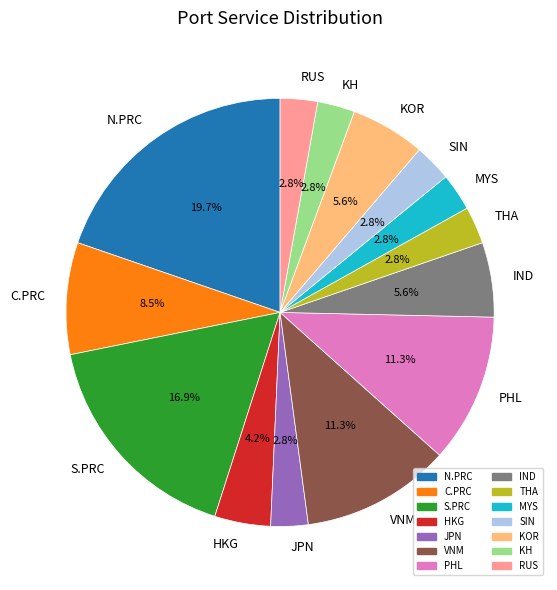

To the nearest percent, what is the combined percentage of VNM and N.PRC?

31%